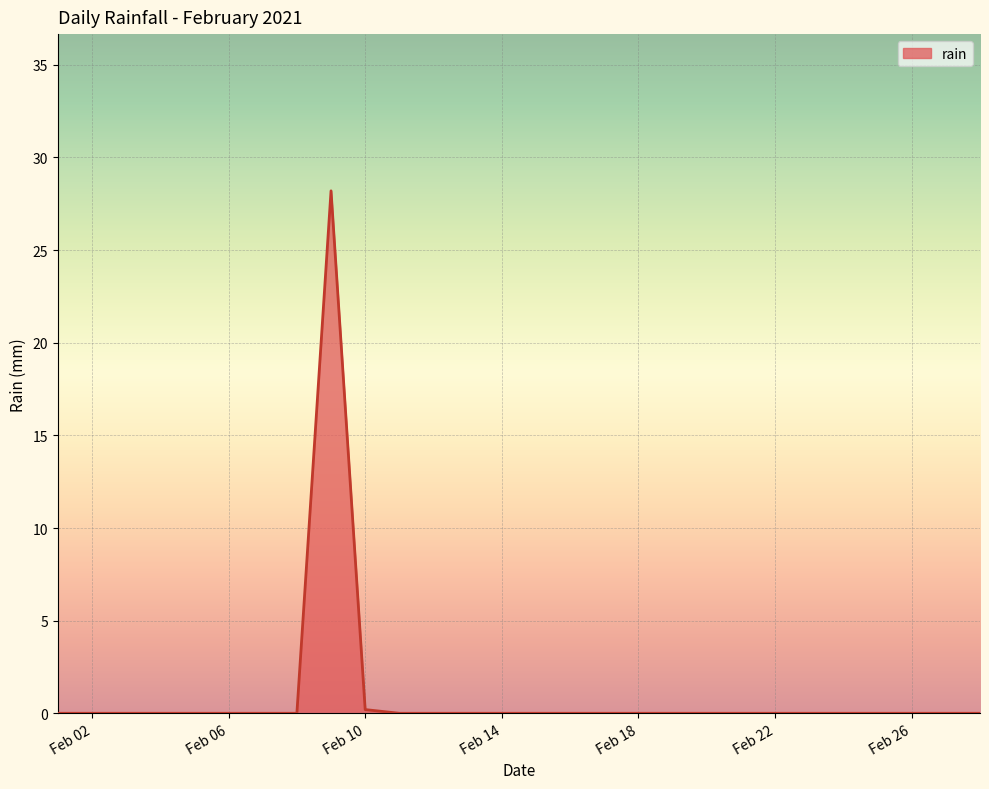

What is the difference between the maximum and minimum values?

28.2